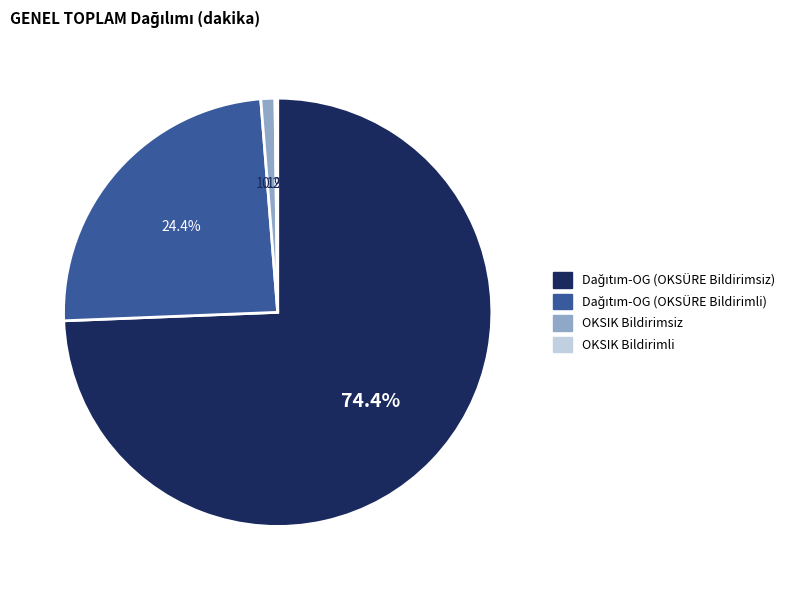

What percentage is NOT represented by OKSIK Bildirimsiz?

98.9%